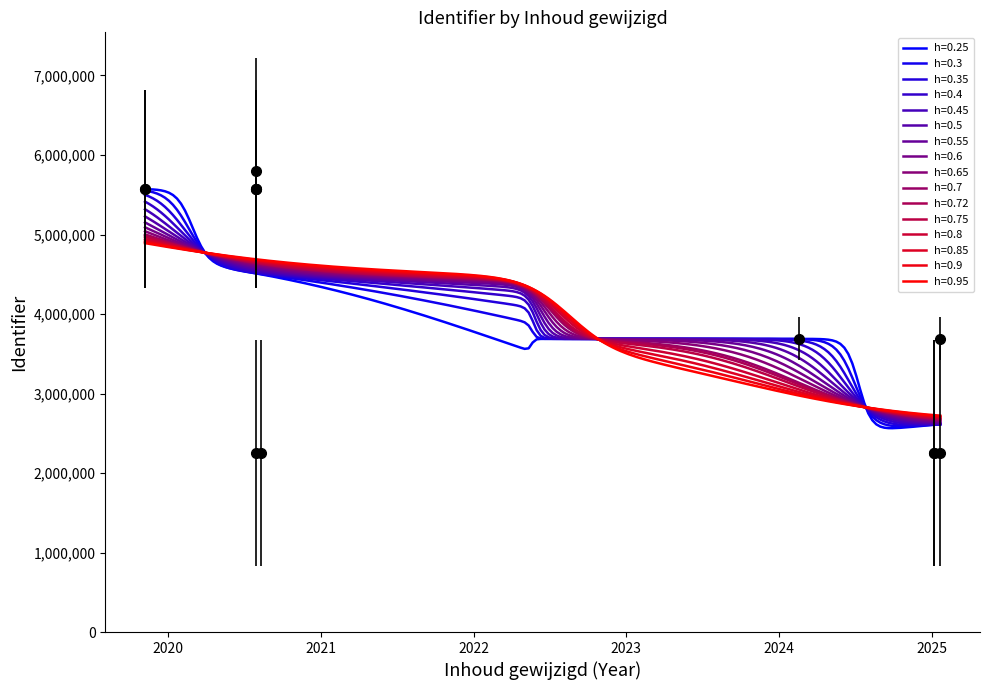

What is the sum of all values?

52304589